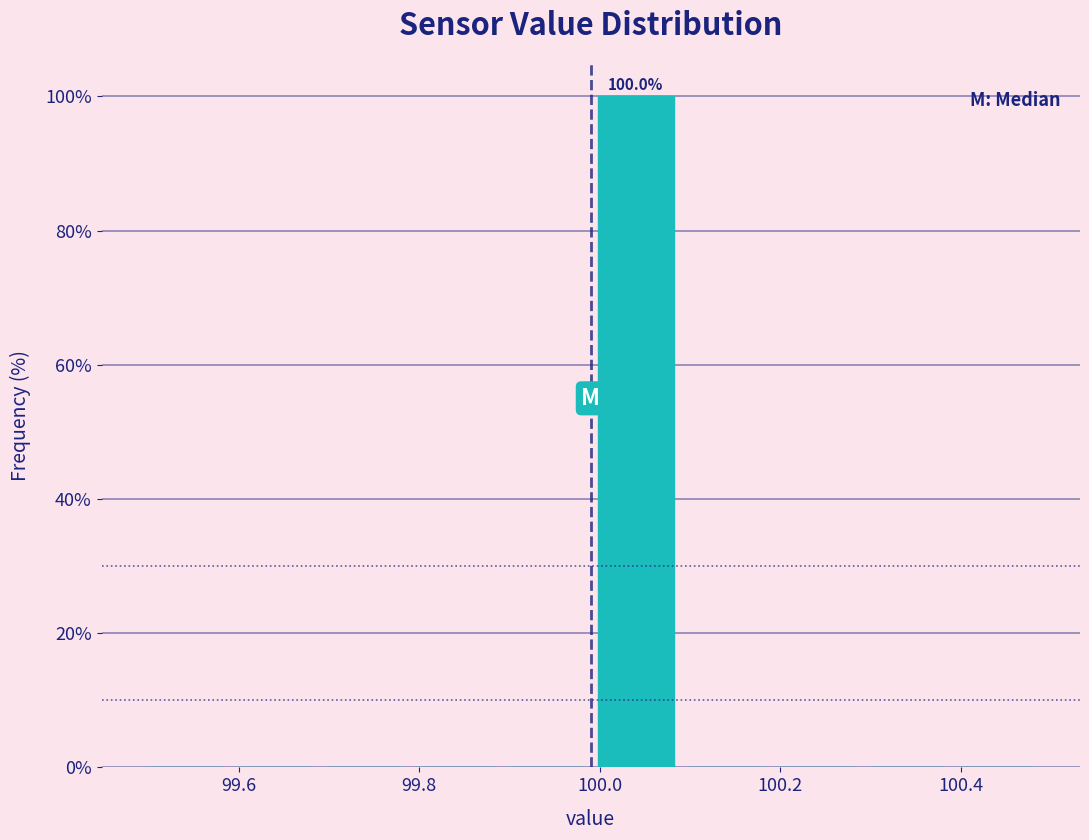

Over which range of the x-axis is the bar tallest?

99.99 to 100.09